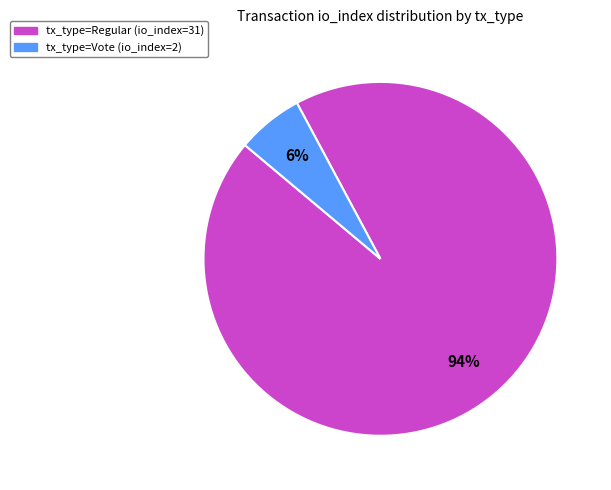

To the nearest percent, what portion does tx_type=Vote (io_index=2) represent?

6%